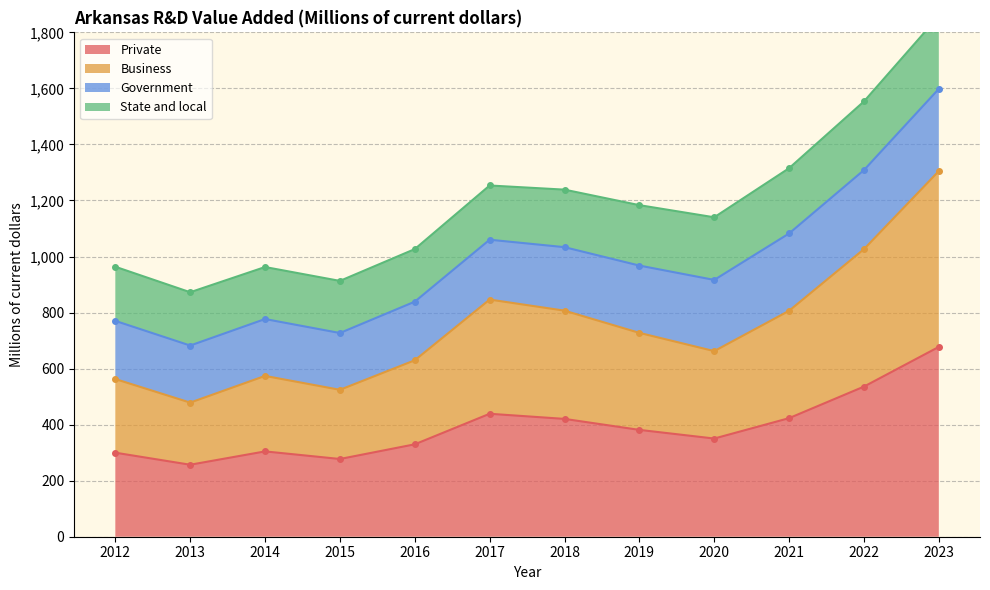

The value of Private at 2023 is 259.5. True or false?

False